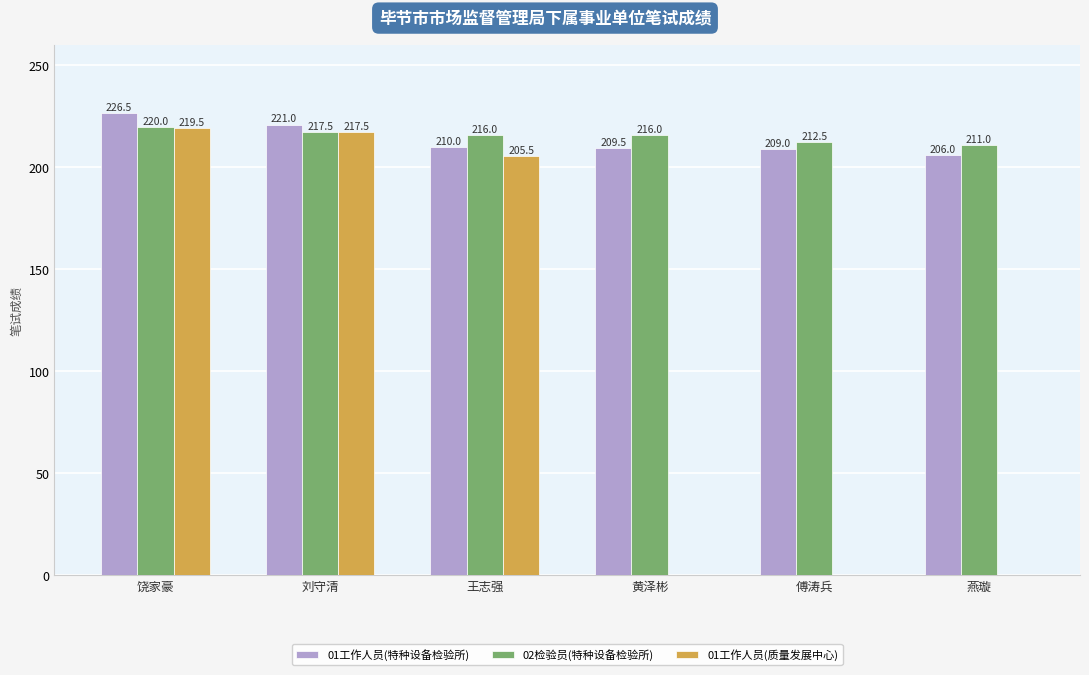

Reading left to right, list all the values displayed in this chart.

01工作人员(特种设备检验所): 饶家豪=226.5	刘守清=221.0	王志强=210.0	黄泽彬=209.5	傅涛兵=209.0	燕璇=206.0
02检验员(特种设备检验所): 饶家豪=220.0	刘守清=217.5	王志强=216.0	黄泽彬=216.0	傅涛兵=212.5	燕璇=211.0
01工作人员(质量发展中心): 饶家豪=219.5	刘守清=217.5	王志强=205.5	黄泽彬=0.0	傅涛兵=0.0	燕璇=0.0